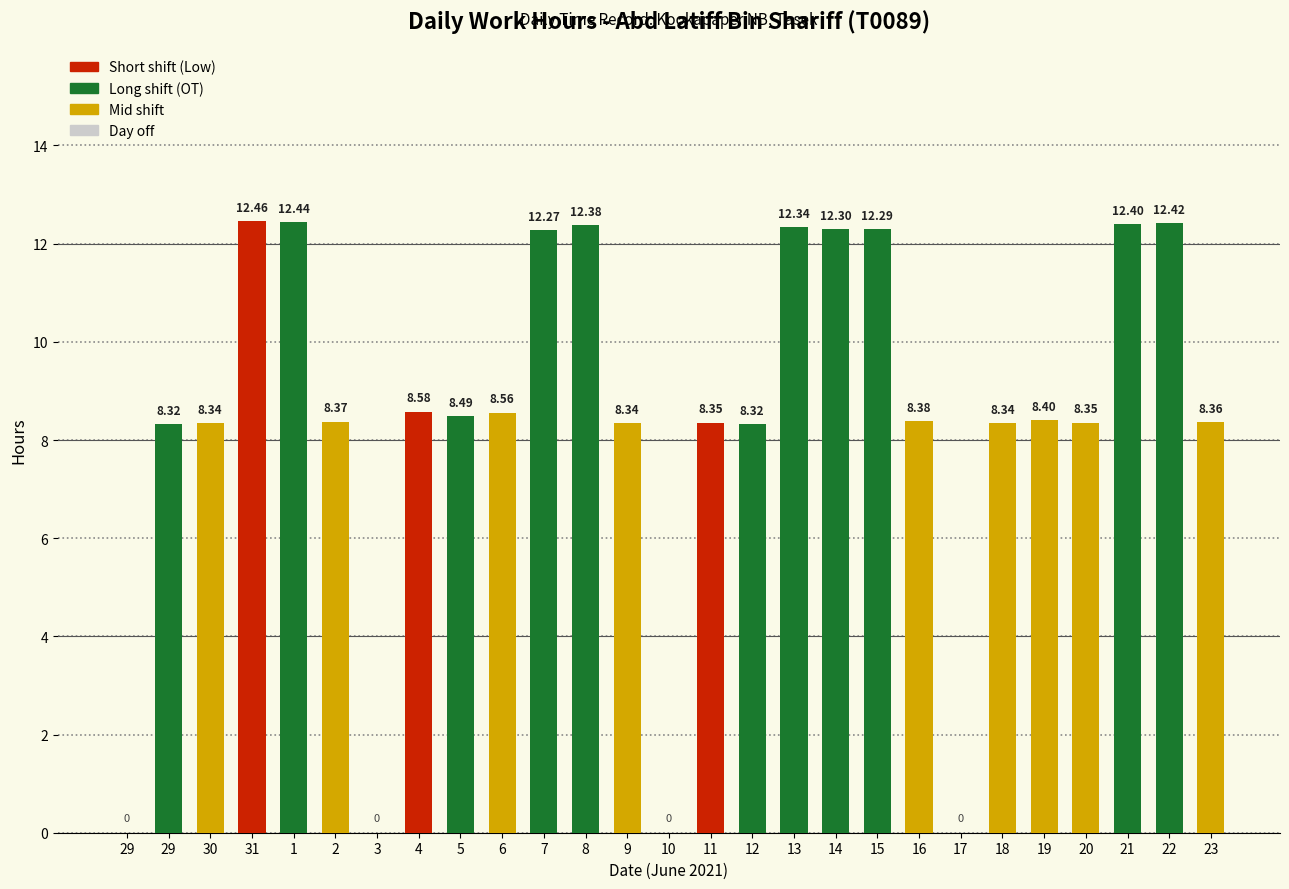

What is the difference between the maximum and minimum values?

12.5